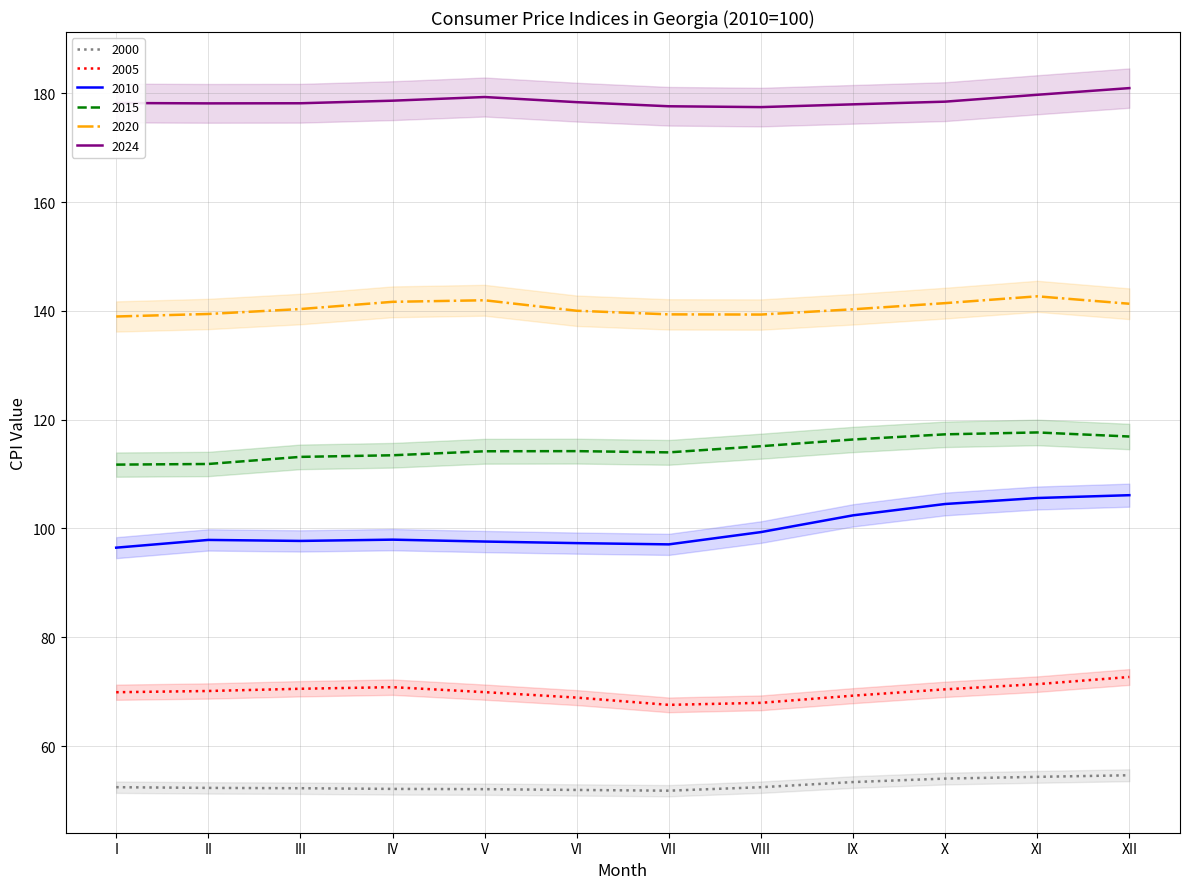

True or false: 2010 has a value of 174.7 at VIII.

False